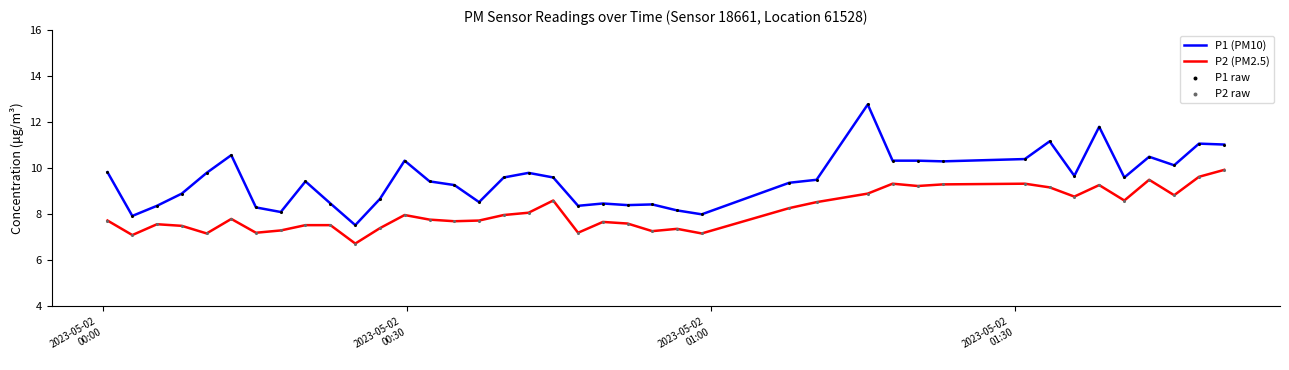

Which series has the widest spread of values?

P1 (PM10)